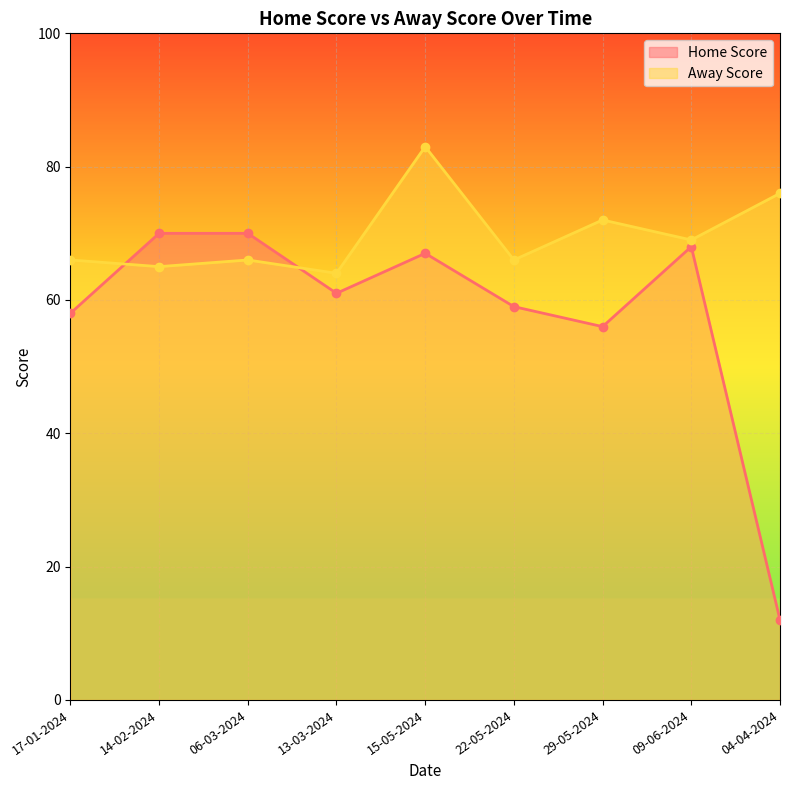

In Home Score, how many points are higher than both neighbors (excluding endpoints)?

2